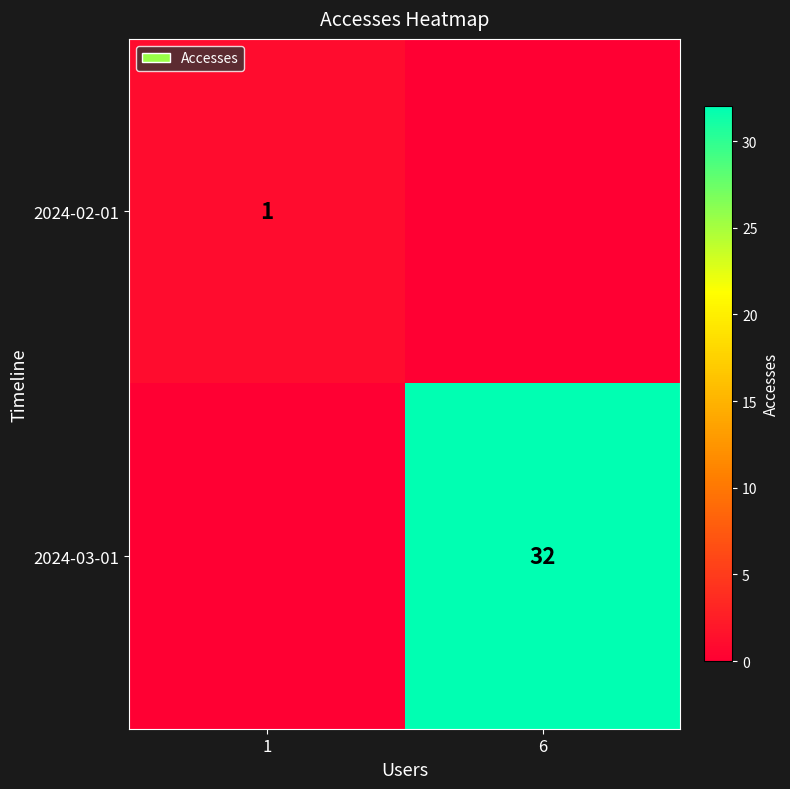

True or false: 2024-03-01 has a value of 56 at 6.

False